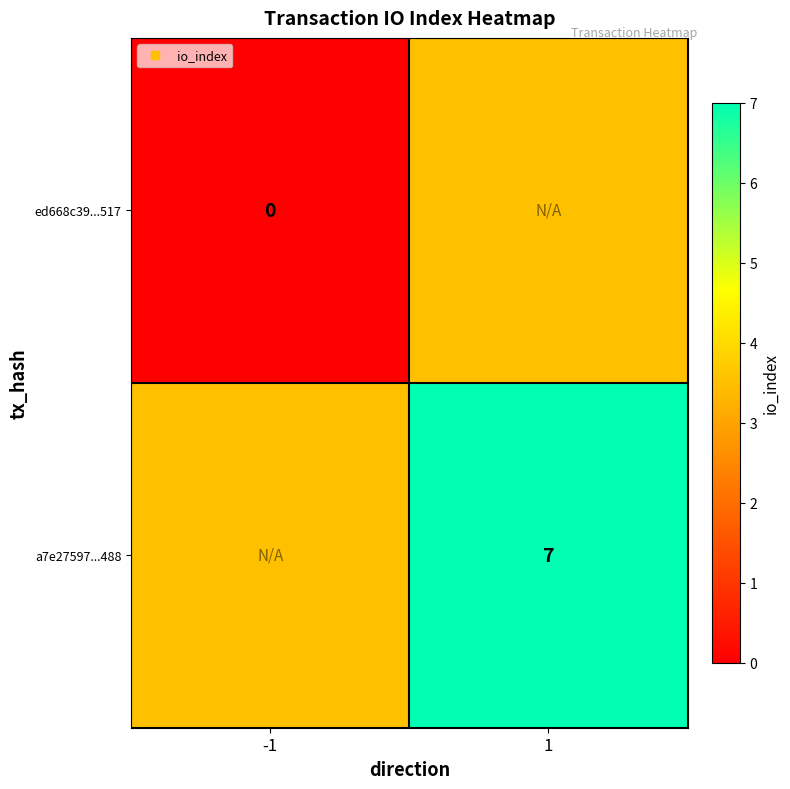

The a7e27597...488 series shows 3.5 at -1. True or false?

True